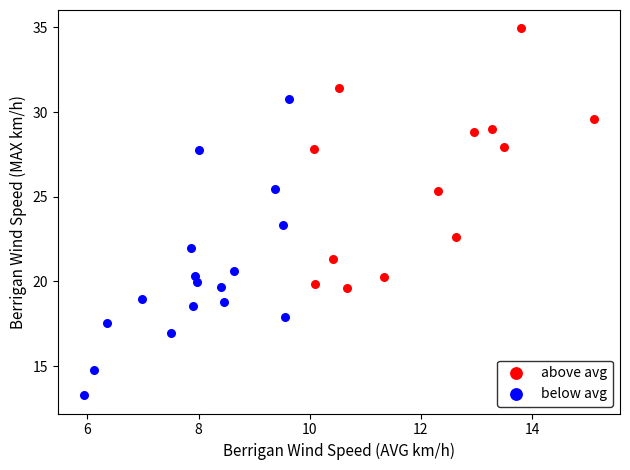

Which series reaches the maximum Y coordinate?

above avg